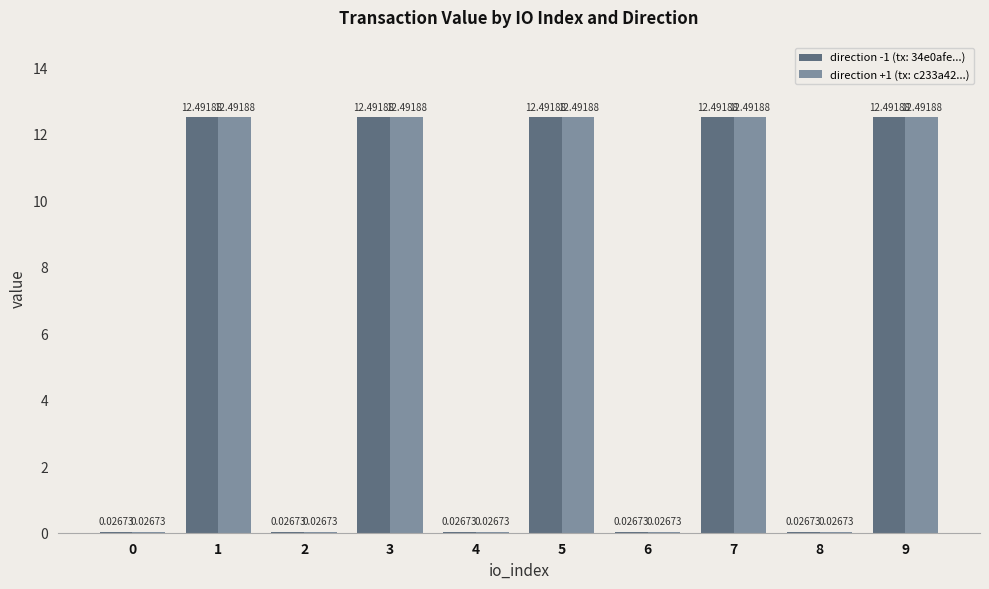

What is the greatest value displayed?

12.5